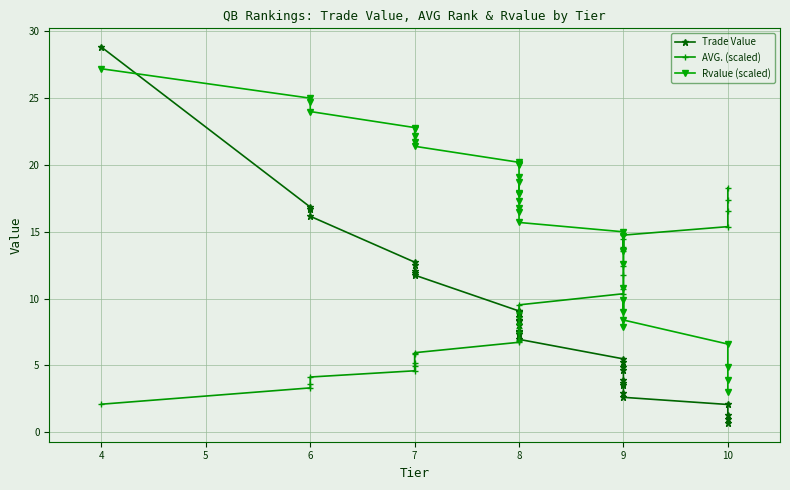

What is the highest value of the Trade Value series?

28.8